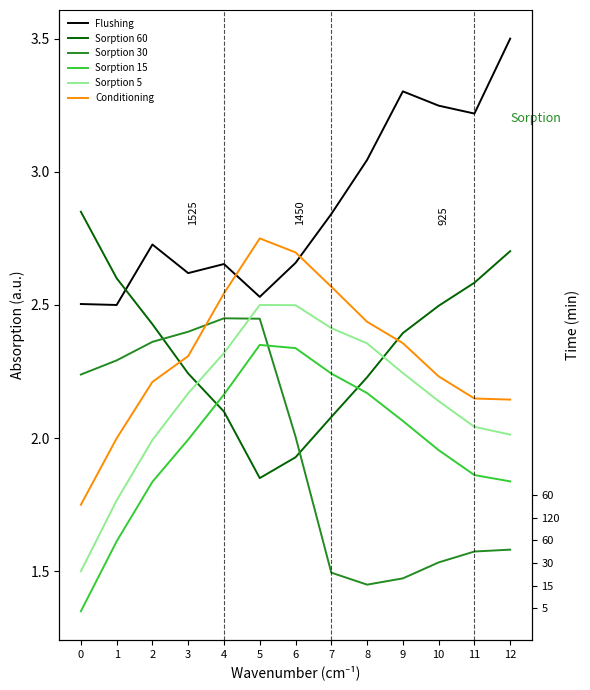

What value does the Conditioning series have at 9?

2.4